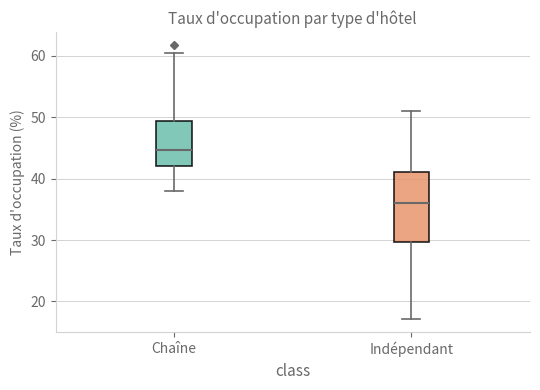

Reading left to right, transcribe this box plot: for each box, give where its median line is, the range the box spans, and where its two whiskers end, as read against the y-axis. The values are not printed on the chart, so give them approximately, as read against the axis.

Chaîne: median 45, box 42 to 49, whiskers 38 to 60
Indépendant: median 36, box 30 to 41, whiskers 17 to 51